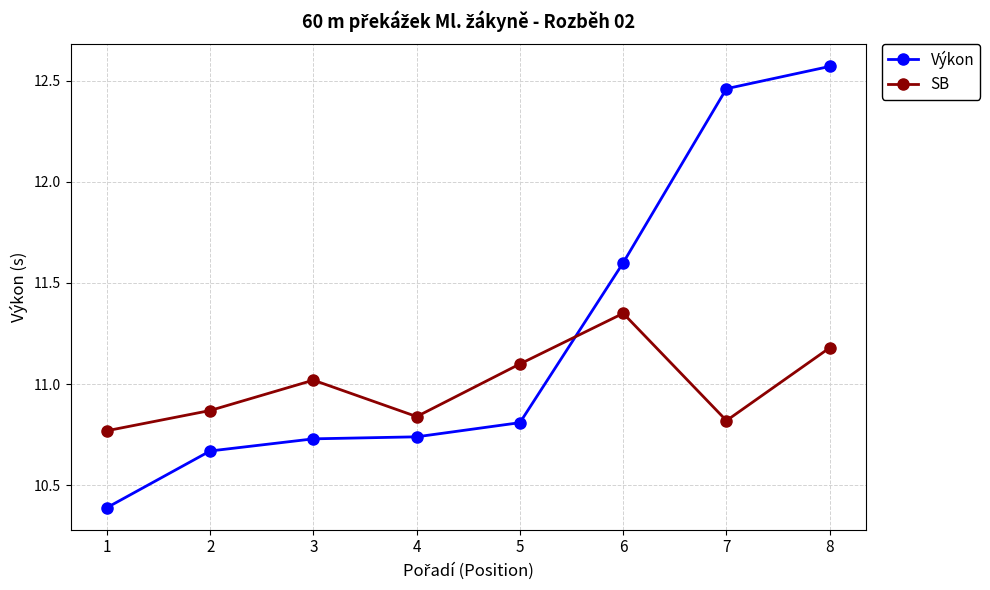

Which series has the widest spread of values?

Výkon